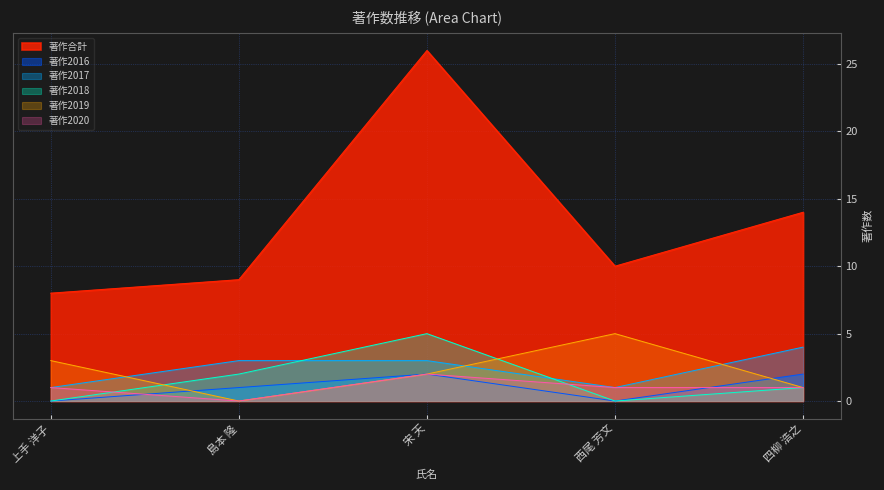

Reading left to right, extract all data points from this chart.

著作2016: 上手 洋子=0	島本 隆=1	宋 天=2	西尾 芳文=0	四柳 浩之=2
著作2017: 上手 洋子=1	島本 隆=3	宋 天=3	西尾 芳文=1	四柳 浩之=4
著作2018: 上手 洋子=0	島本 隆=2	宋 天=5	西尾 芳文=0	四柳 浩之=1
著作2019: 上手 洋子=3	島本 隆=0	宋 天=2	西尾 芳文=5	四柳 浩之=1
著作2020: 上手 洋子=1	島本 隆=0	宋 天=2	西尾 芳文=1	四柳 浩之=1
著作合計: 上手 洋子=8	島本 隆=9	宋 天=26	西尾 芳文=10	四柳 浩之=14